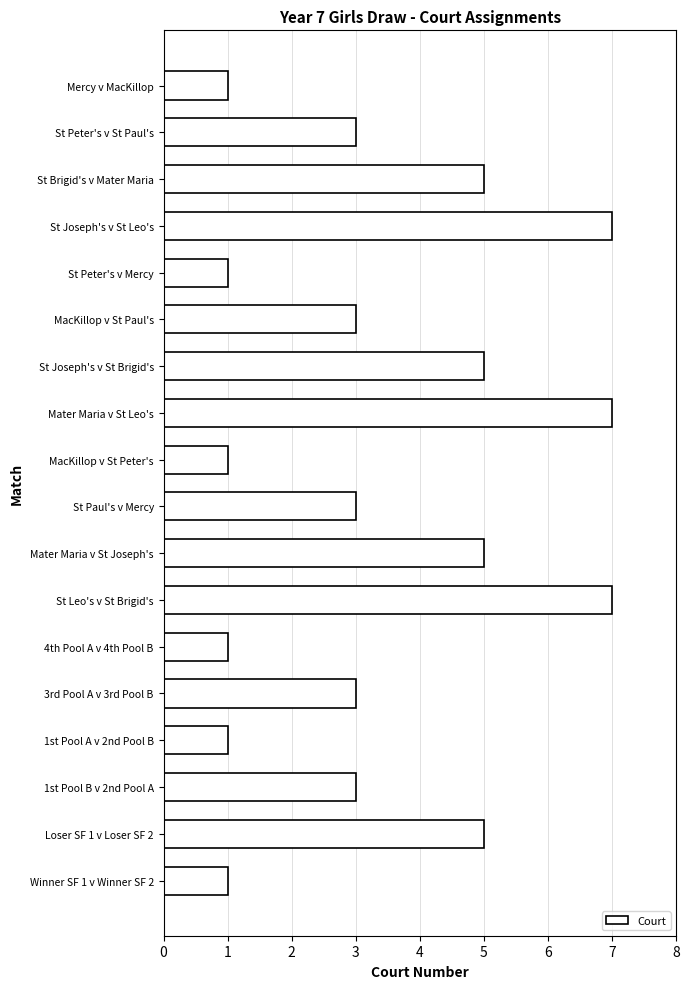

What is the minimum value shown in the chart?

1